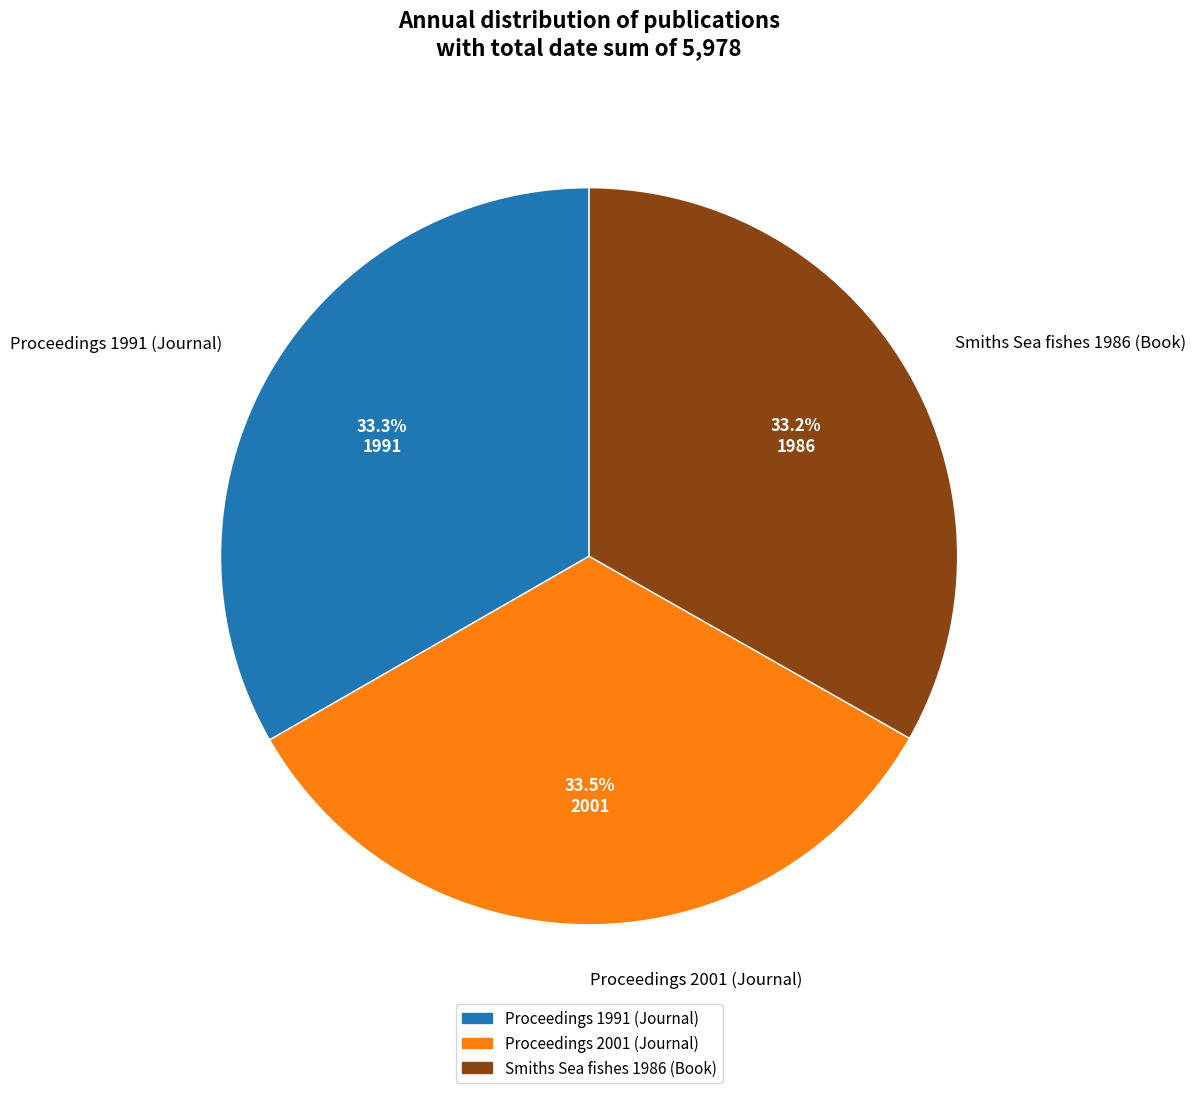

Combined, do Smiths Sea fishes 1986 (Book) and Proceedings 1991 (Journal) account for over 50%?

Yes